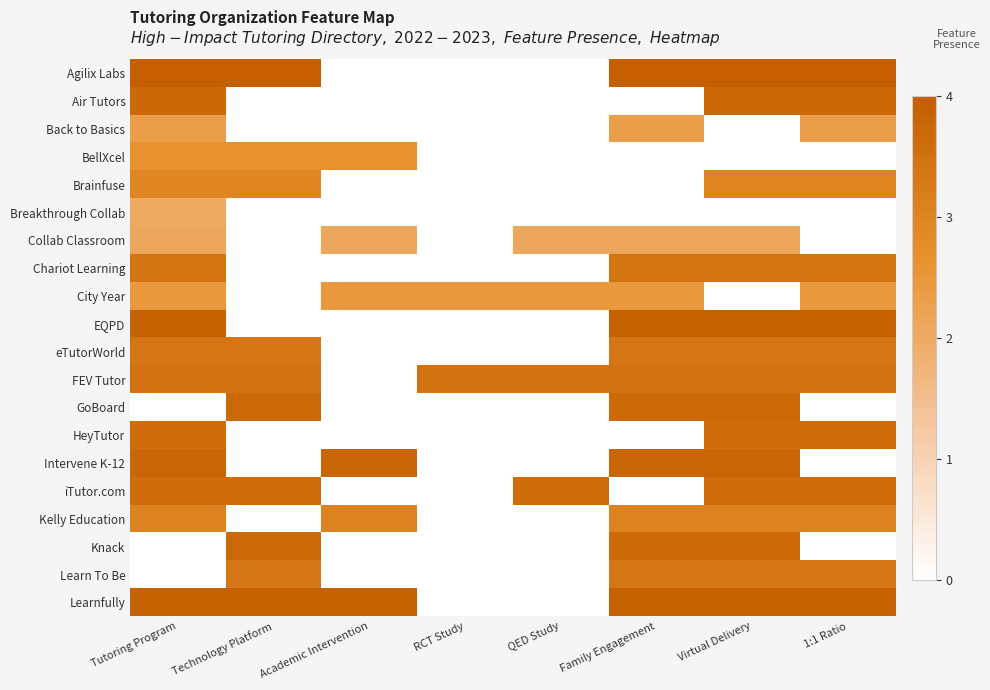

At how many categories does at least one series exceed 0?

8